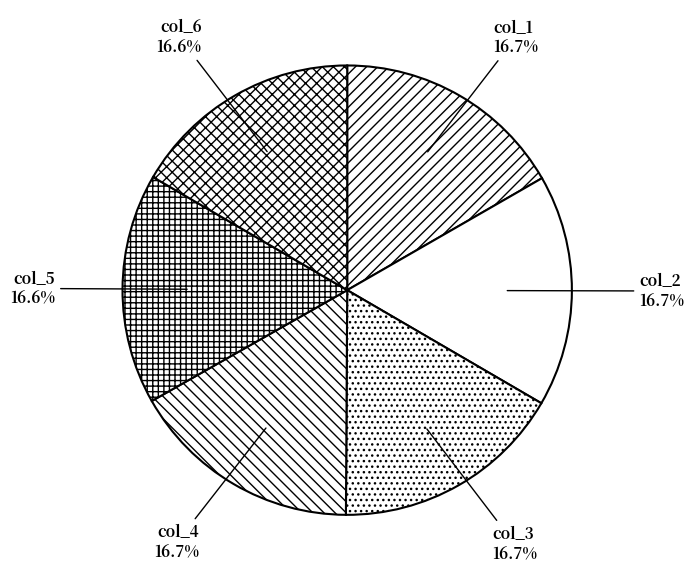

What percentage is NOT represented by col_1?

83.3%